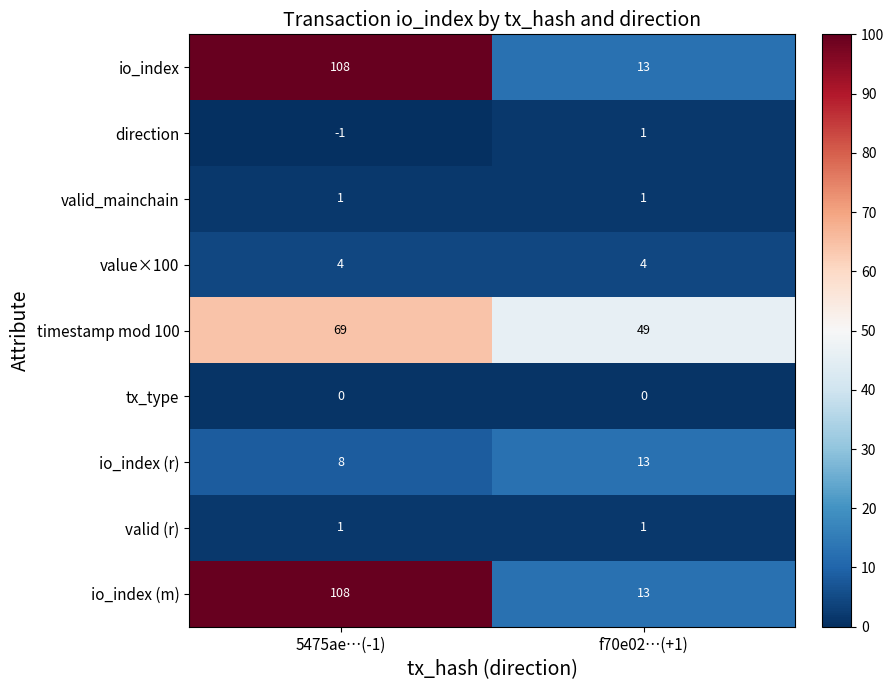

The value of io_index at 5475ae…(-1) is 158. True or false?

False